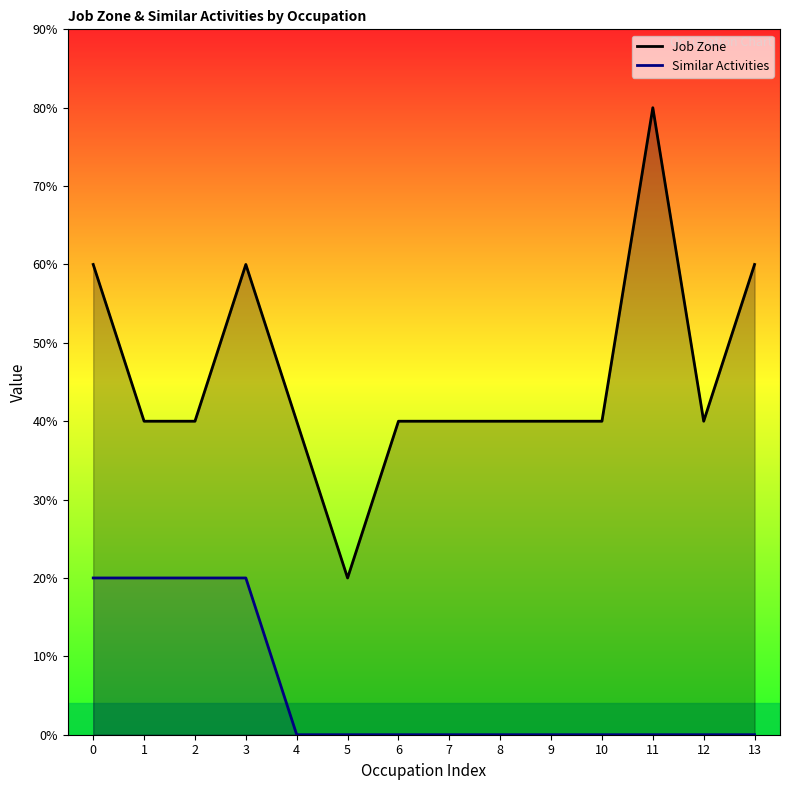

Rank the series by their average value, from lowest to highest.

Similar Activities, Job Zone